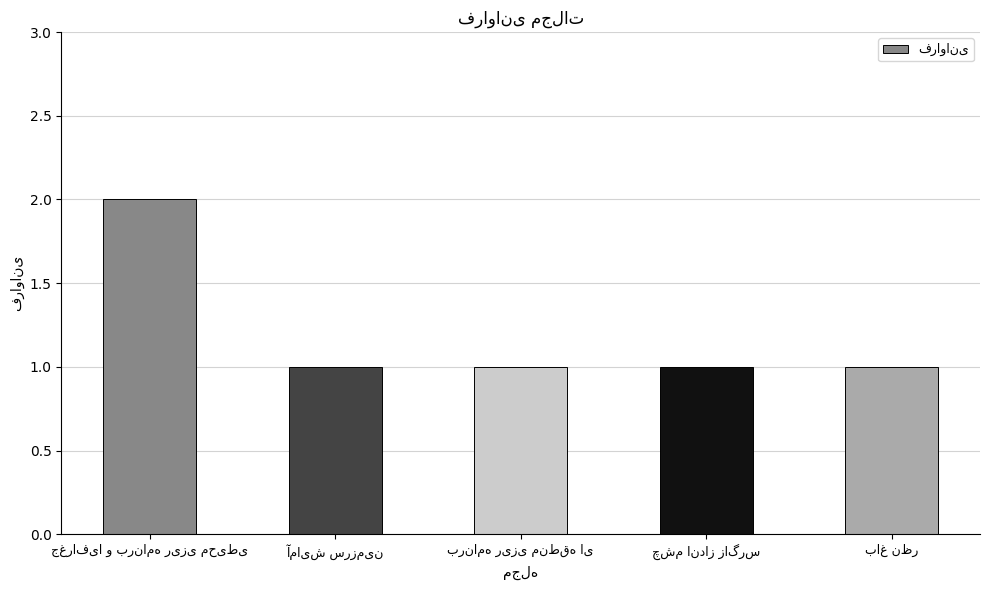

What is the value of the 4th bar from the left?

1